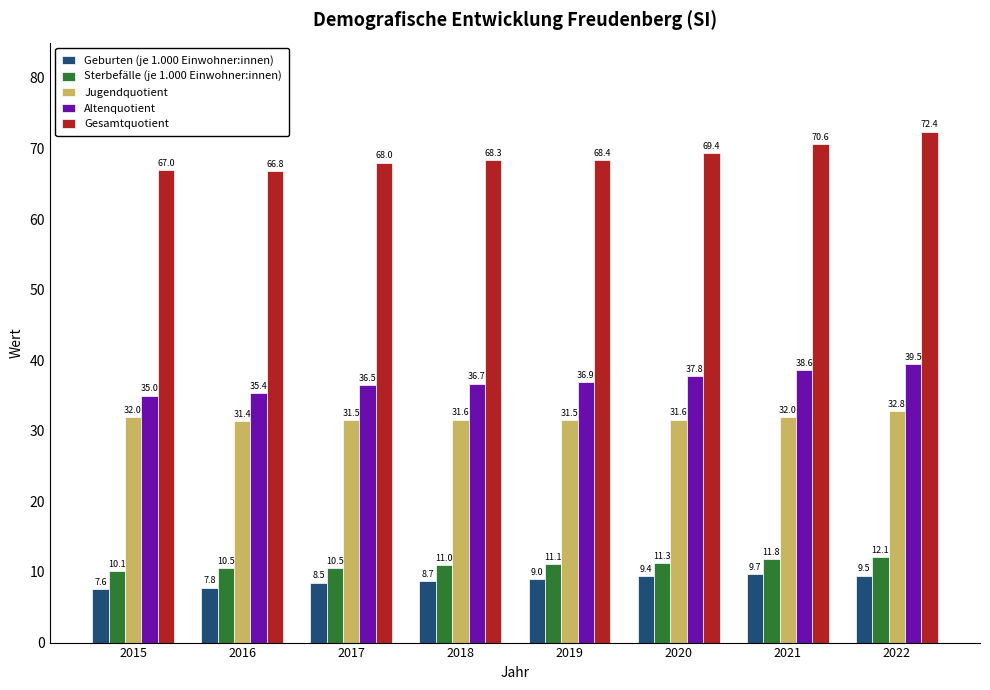

Reading left to right, extract all data points from this chart.

Geburten (je 1.000 Einwohner:innen): 7.6	7.8	8.5	8.7	9.0	9.4	9.7	9.5
Sterbefälle (je 1.000 Einwohner:innen): 10.1	10.5	10.5	11.0	11.1	11.3	11.8	12.1
Jugendquotient: 32.0	31.4	31.5	31.6	31.5	31.6	32.0	32.8
Altenquotient: 35.0	35.4	36.5	36.7	36.9	37.8	38.6	39.5
Gesamtquotient: 67.0	66.8	68.0	68.3	68.4	69.4	70.6	72.4